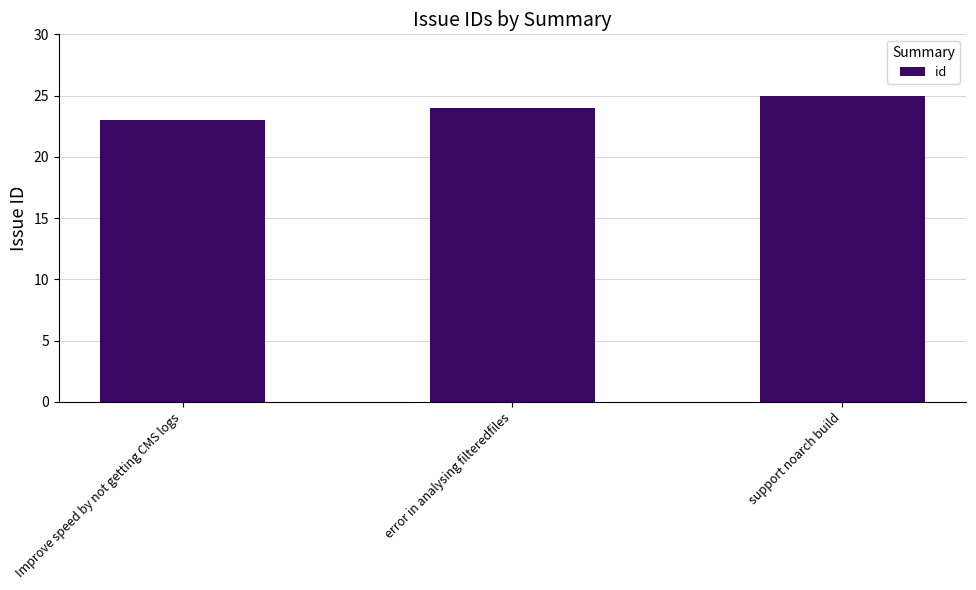

What is the value of the 3rd bar from the left?

25